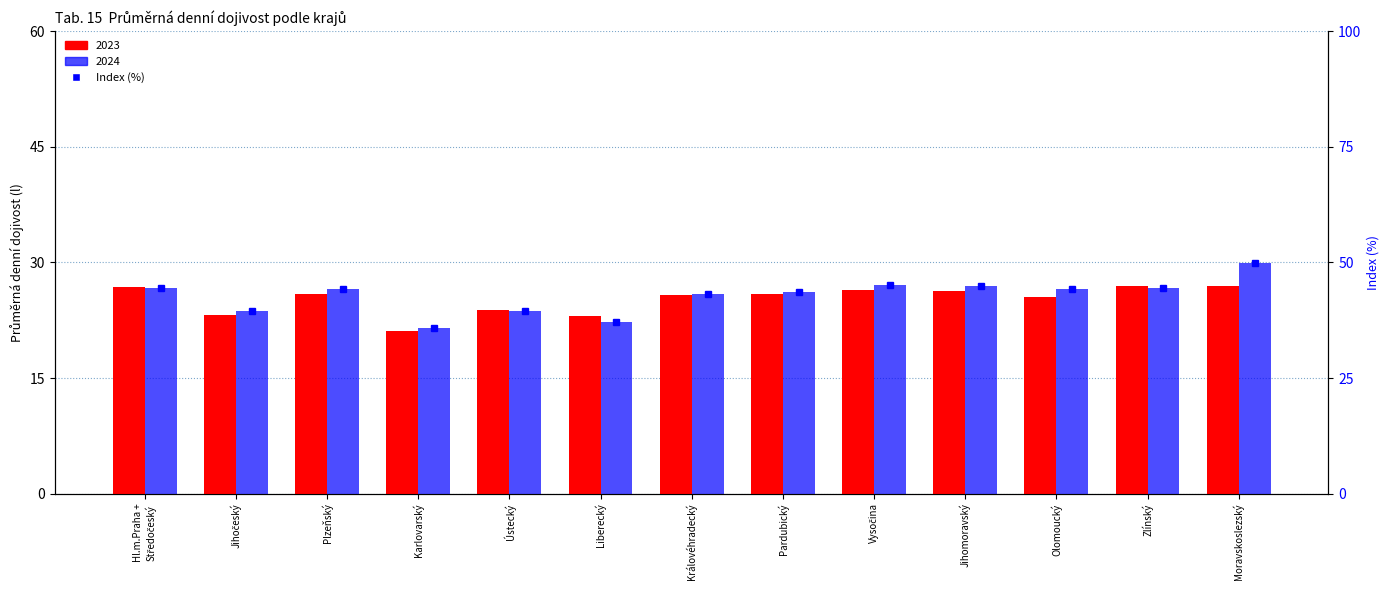

What is the difference between the second highest and second lowest values in the 2023 series?

3.9